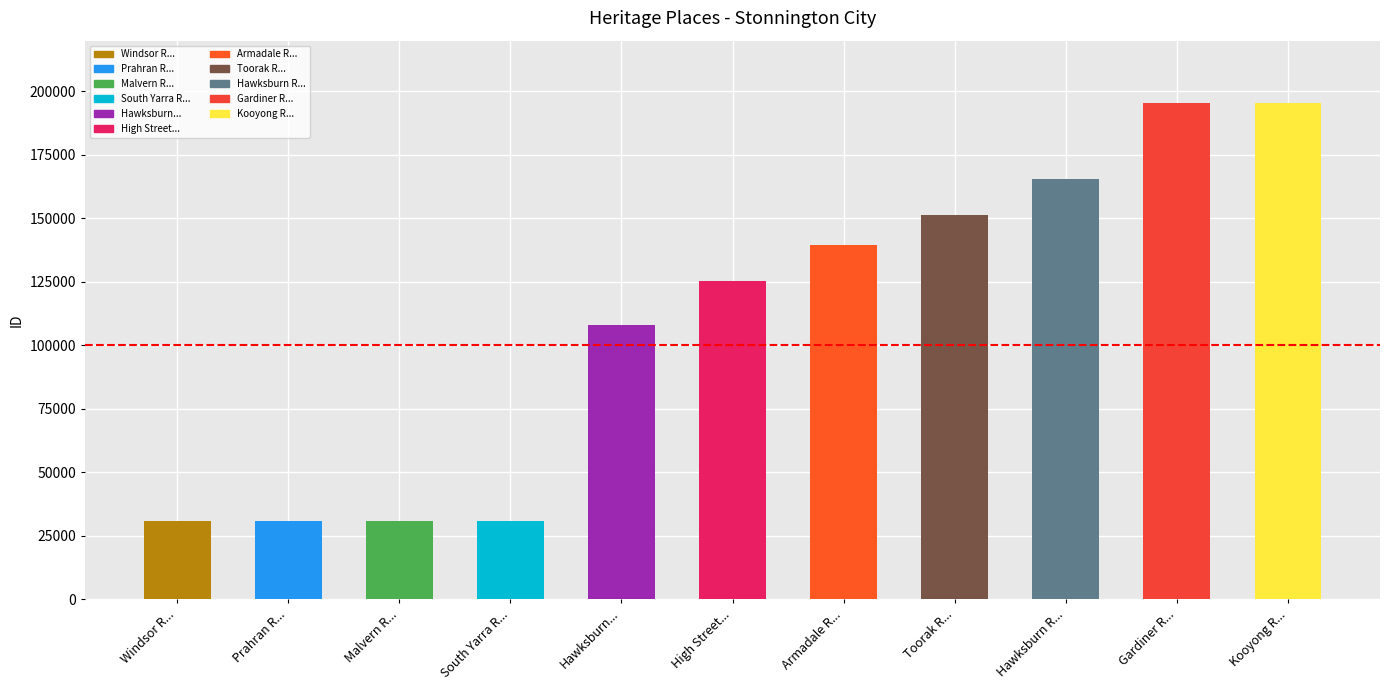

What is the sum of all values?

1203438